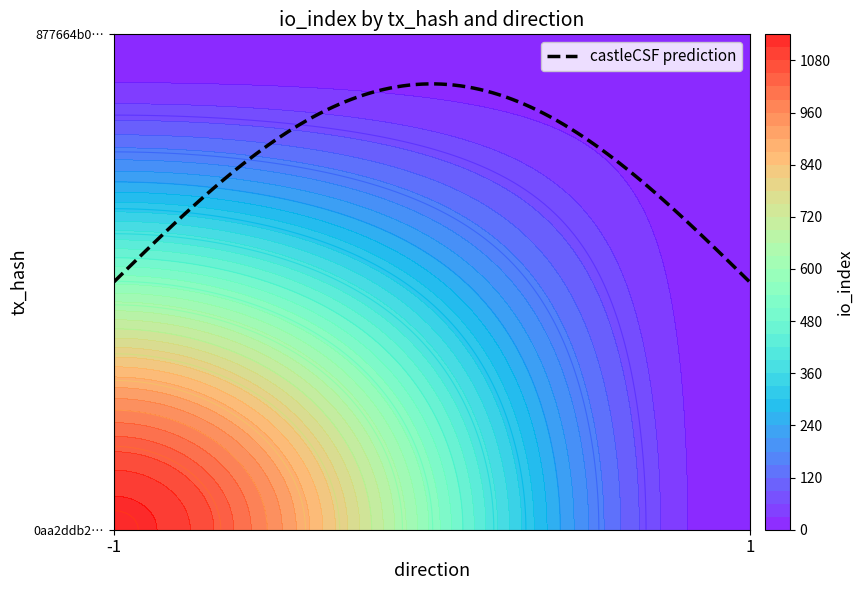

Which series changed the most between direction and io_index?

0aa2ddb26f8bec55b76738a0c9bd72641753df8